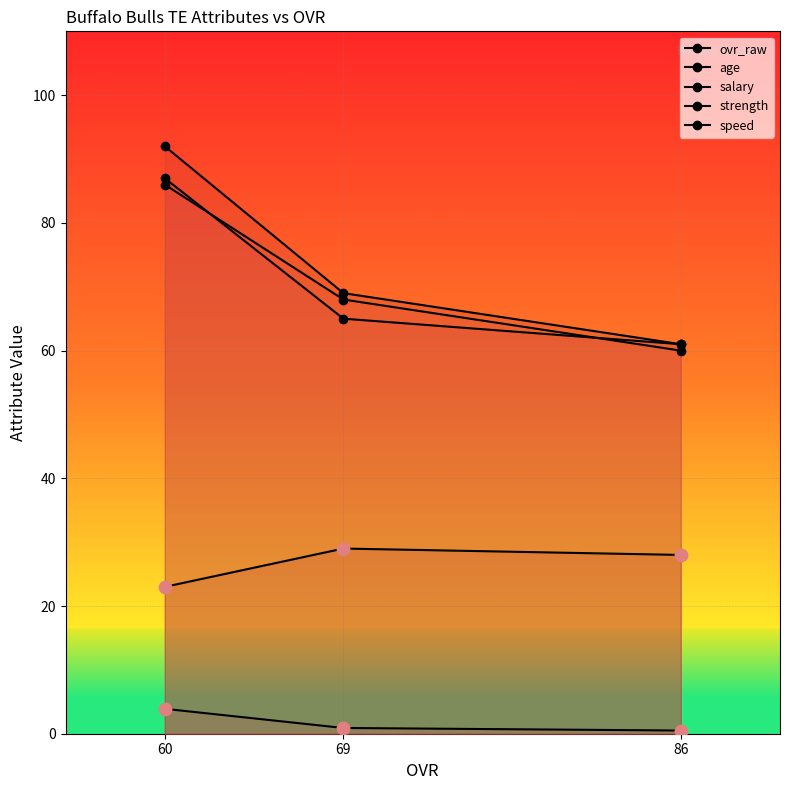

At how many categories does at least one series exceed 82?

1